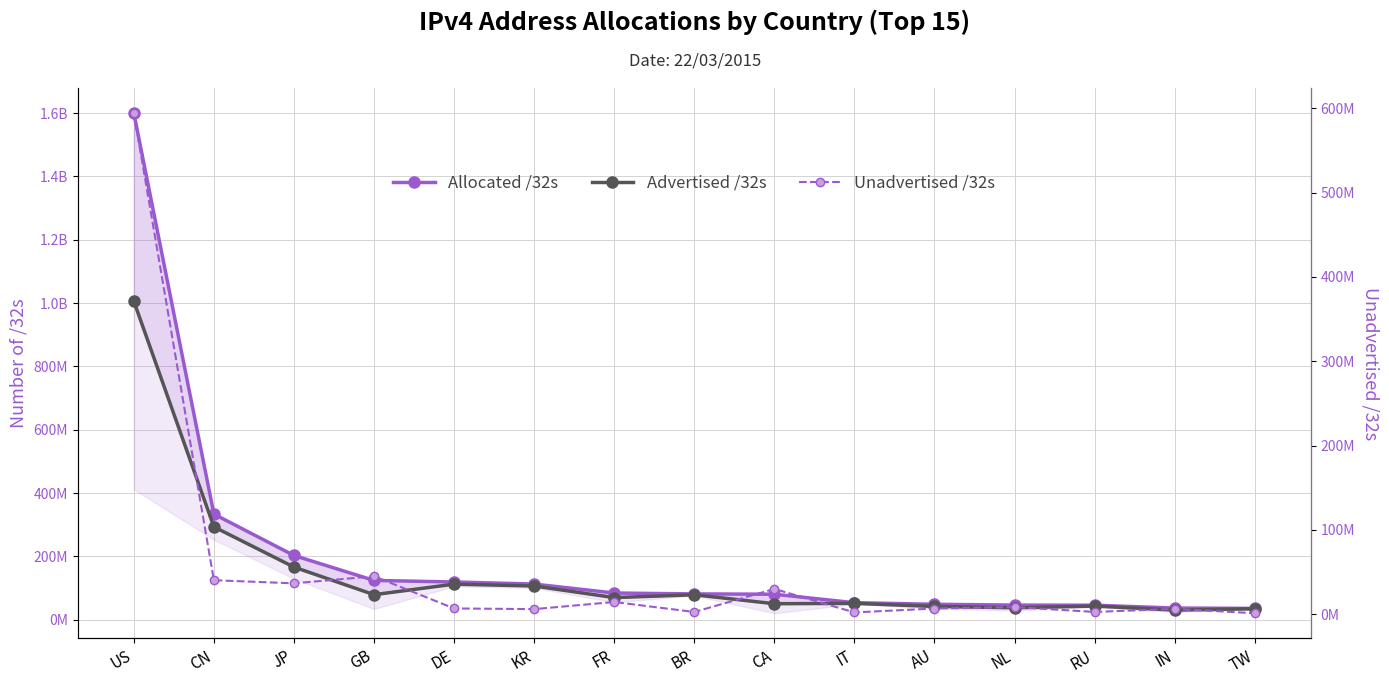

Does the chart have visible grid lines?

Yes